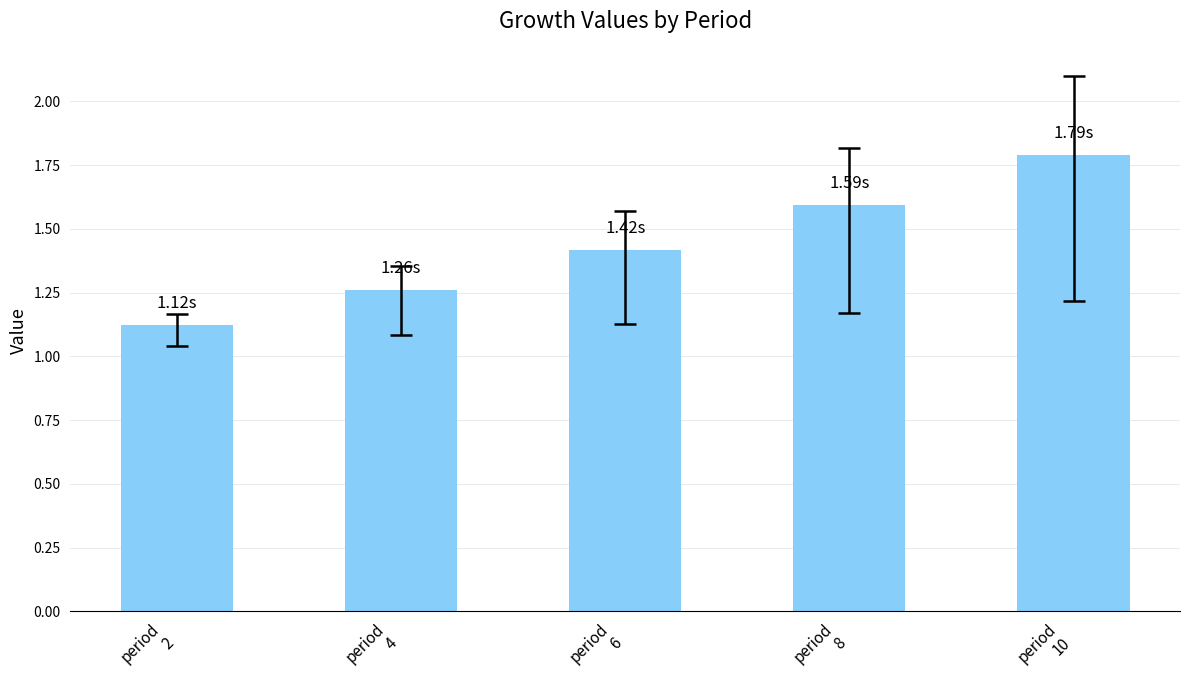

What is the difference between the second highest and second lowest values?

0.3